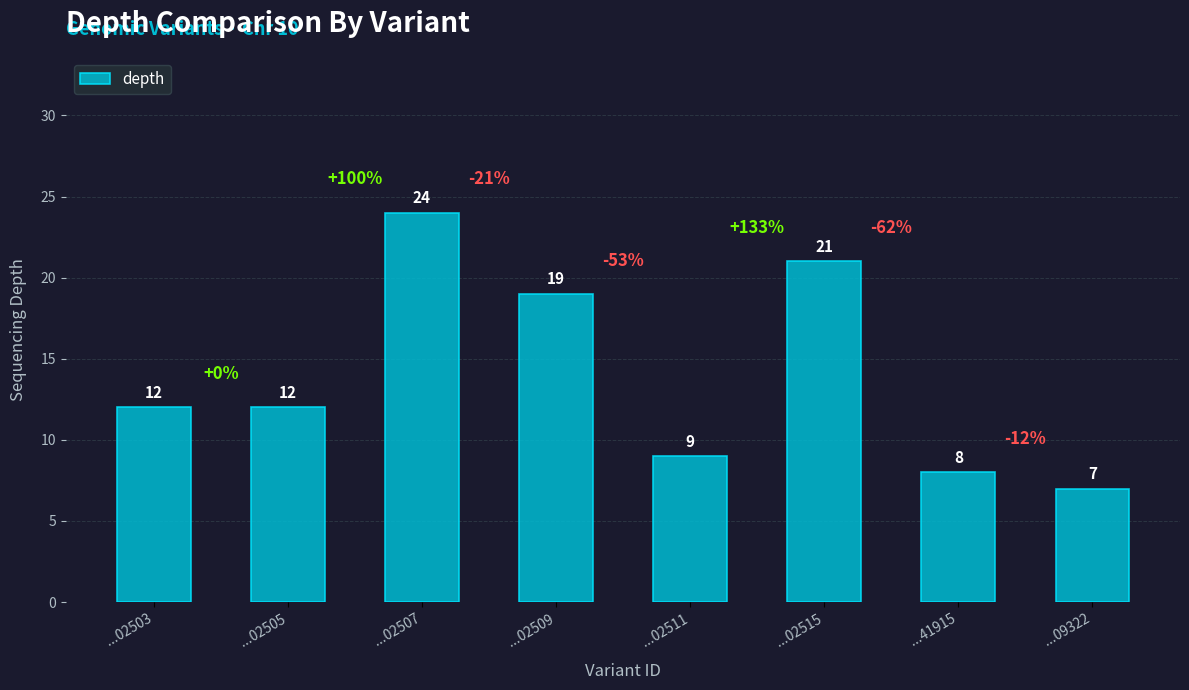

What value does the data have at ...02515?

21